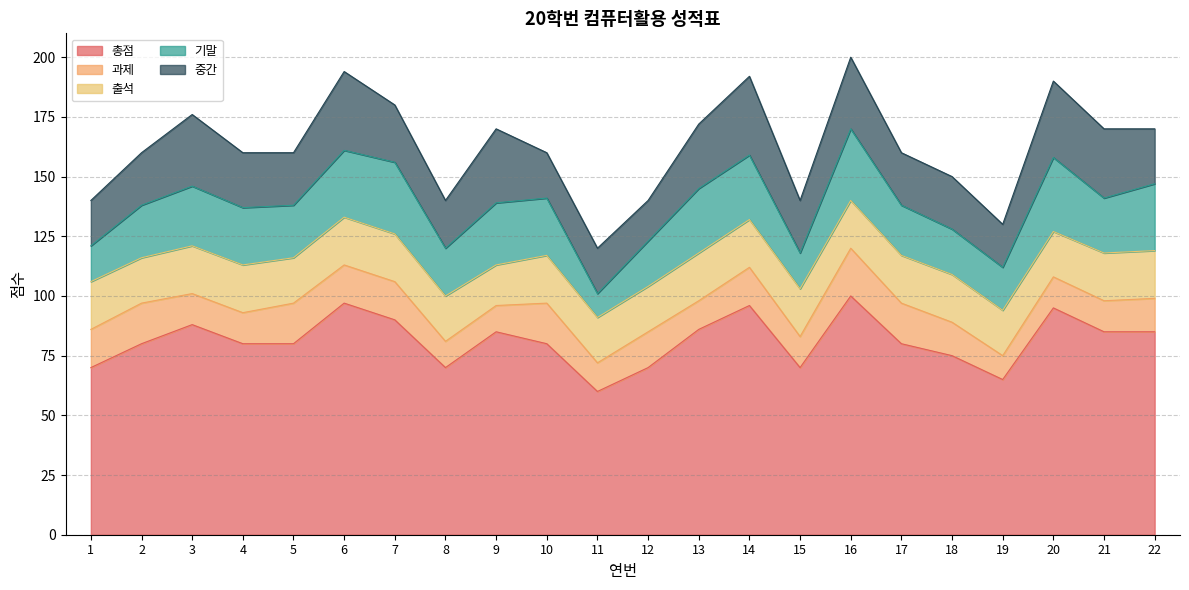

Where is 출석 nearest to the value 18?

2